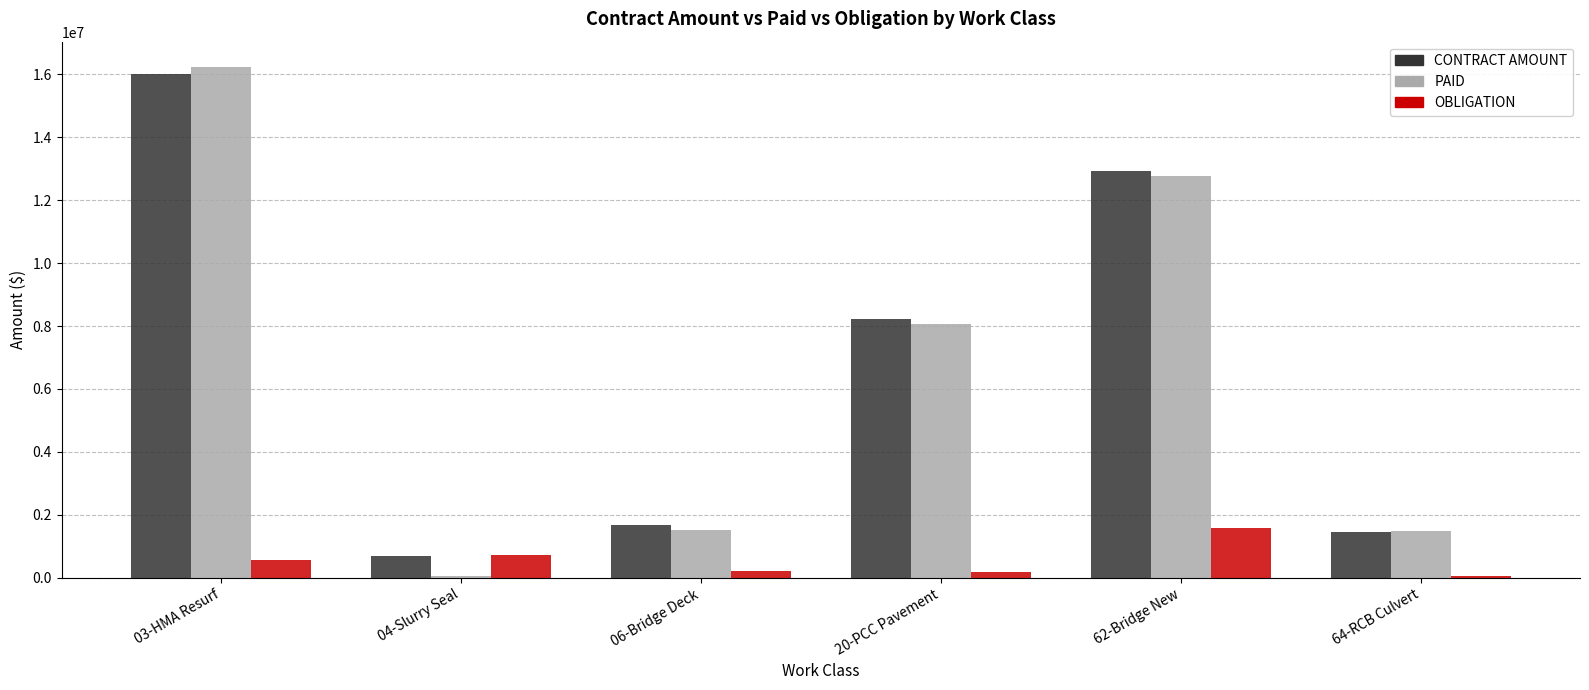

What is the sum of the CONTRACT AMOUNT values at 03-HMA Resurf and 62-Bridge New?

28932814.8